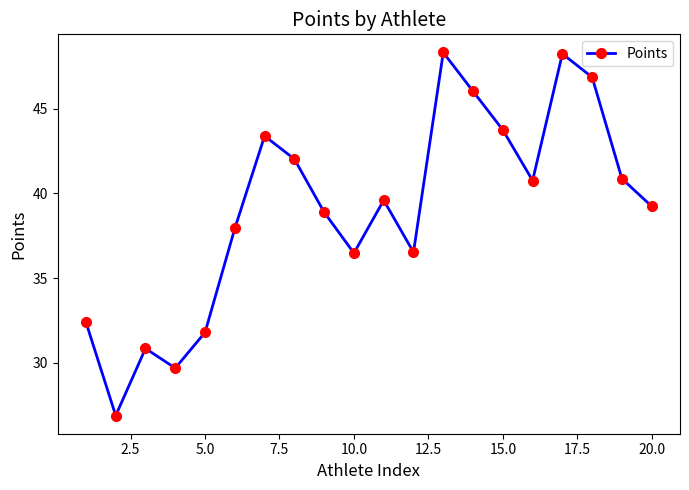

What is the smallest value displayed?

26.9